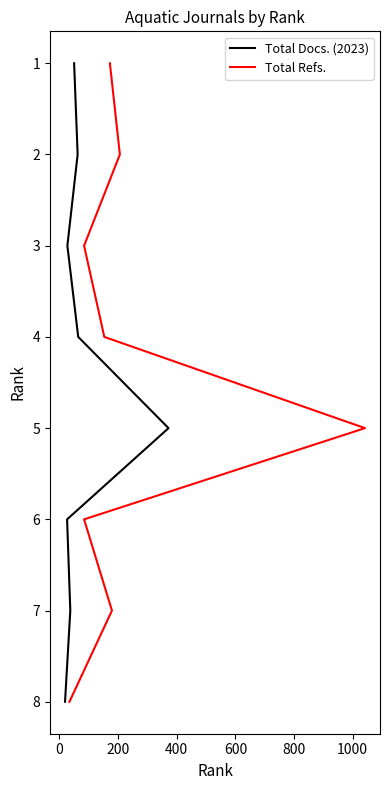

Count the Total Refs. values in the range 3 to 7.

5